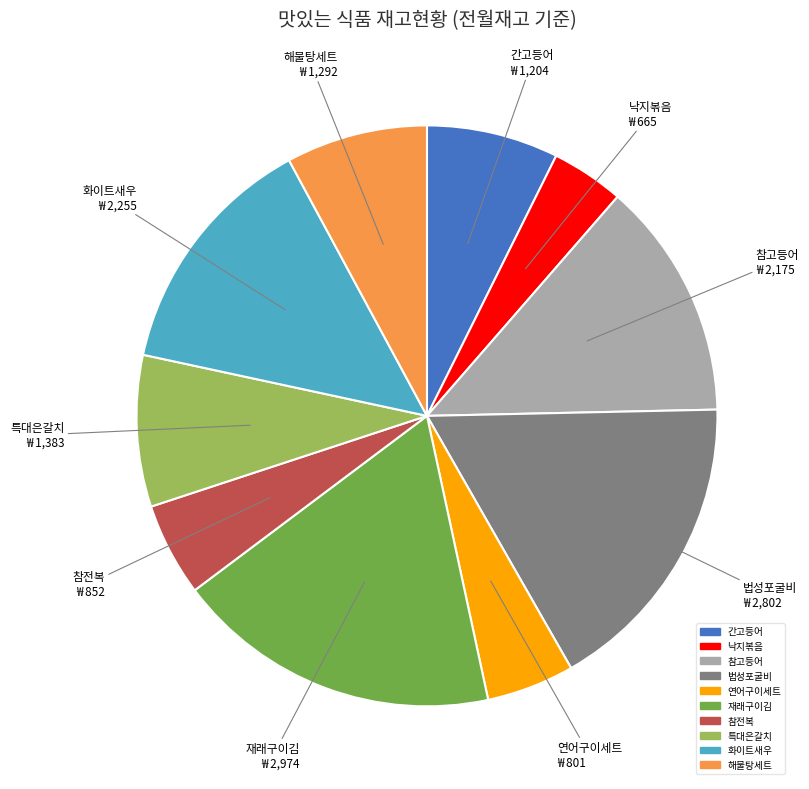

Which category has the biggest portion of the pie?

재래구이김